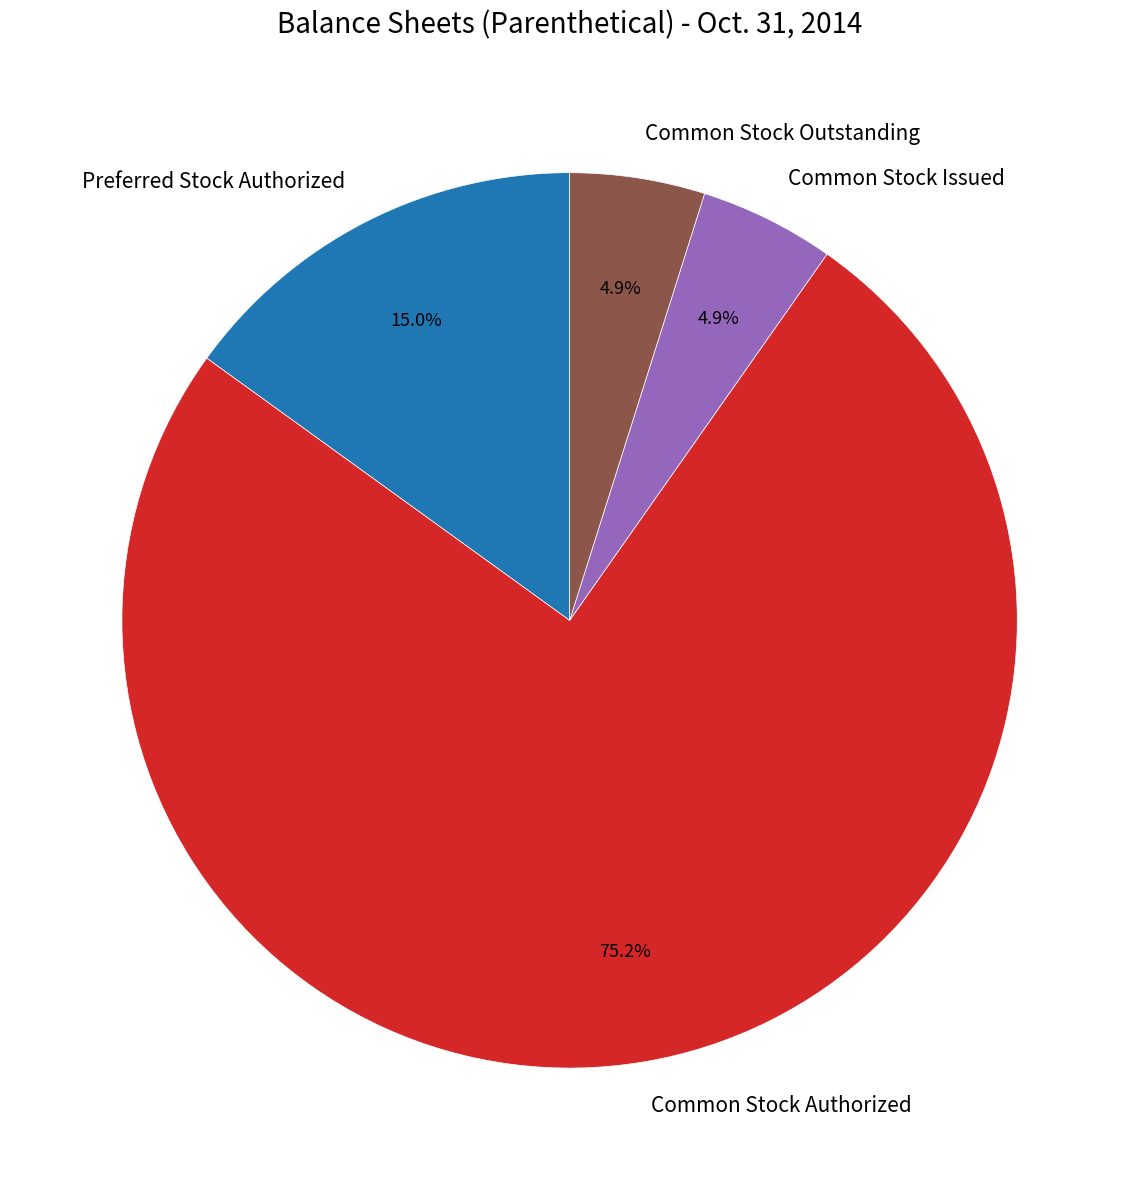

Which category has the biggest portion of the pie?

Common Stock Authorized